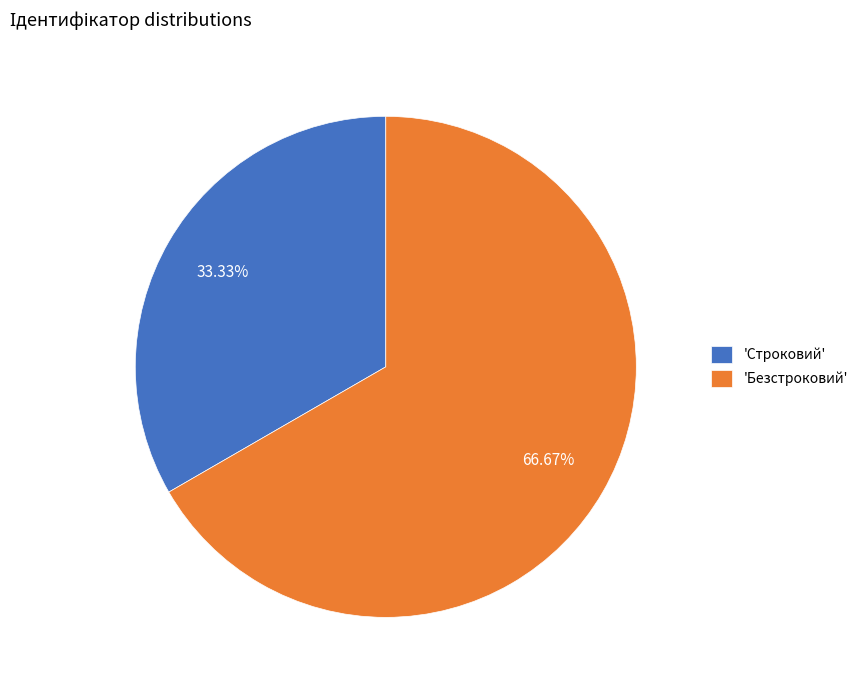

Rank the categories by value from lowest to highest.

'Строковий', 'Безстроковий'